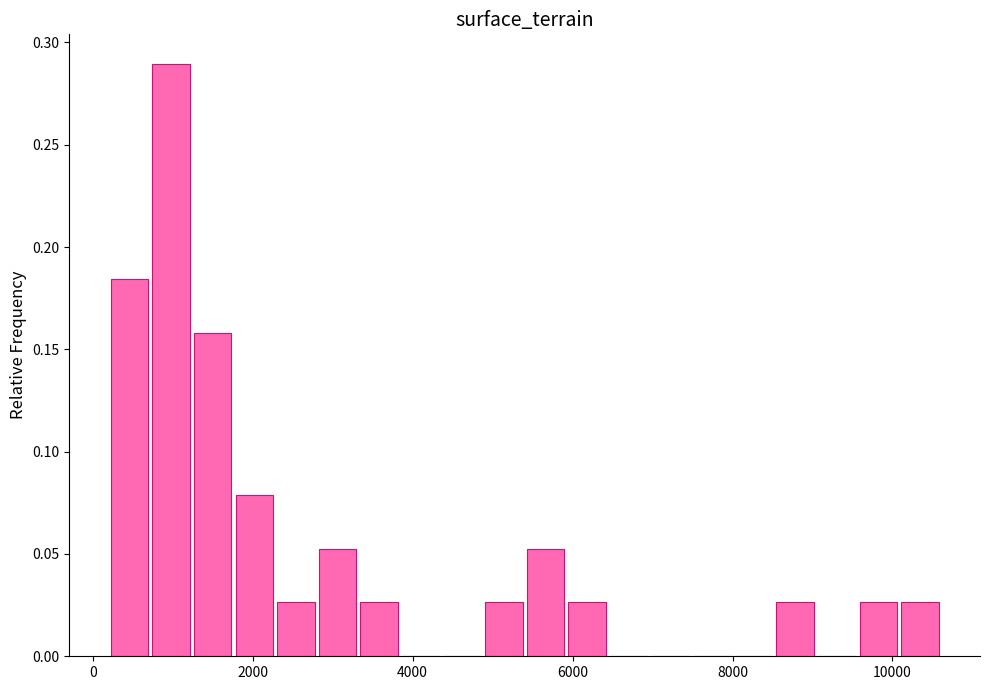

Around what value on the x-axis is the tallest bar? Give the approximate position of its centre, as read against the axis.

1000